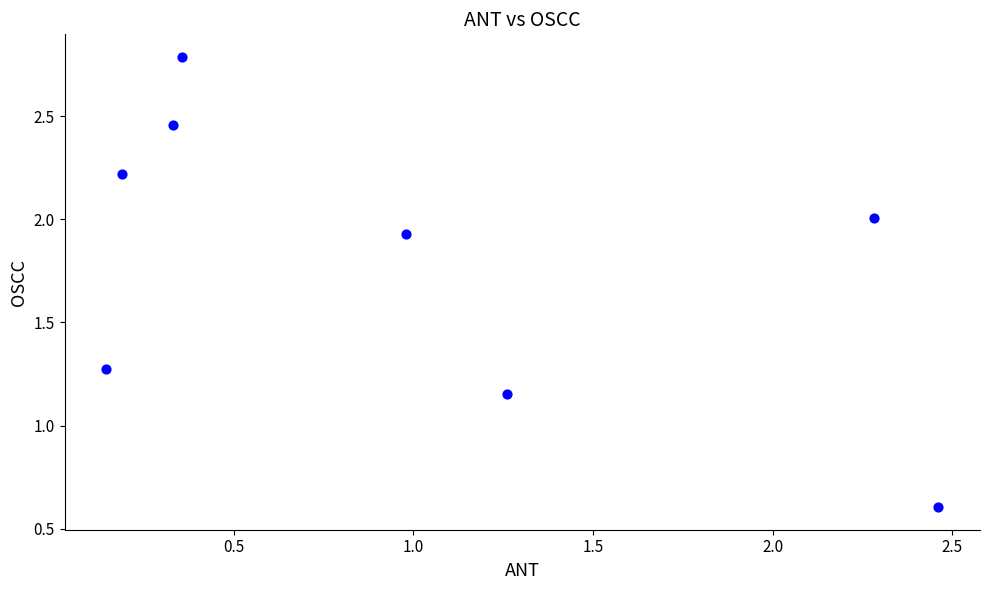

What is the average X value?

1.0